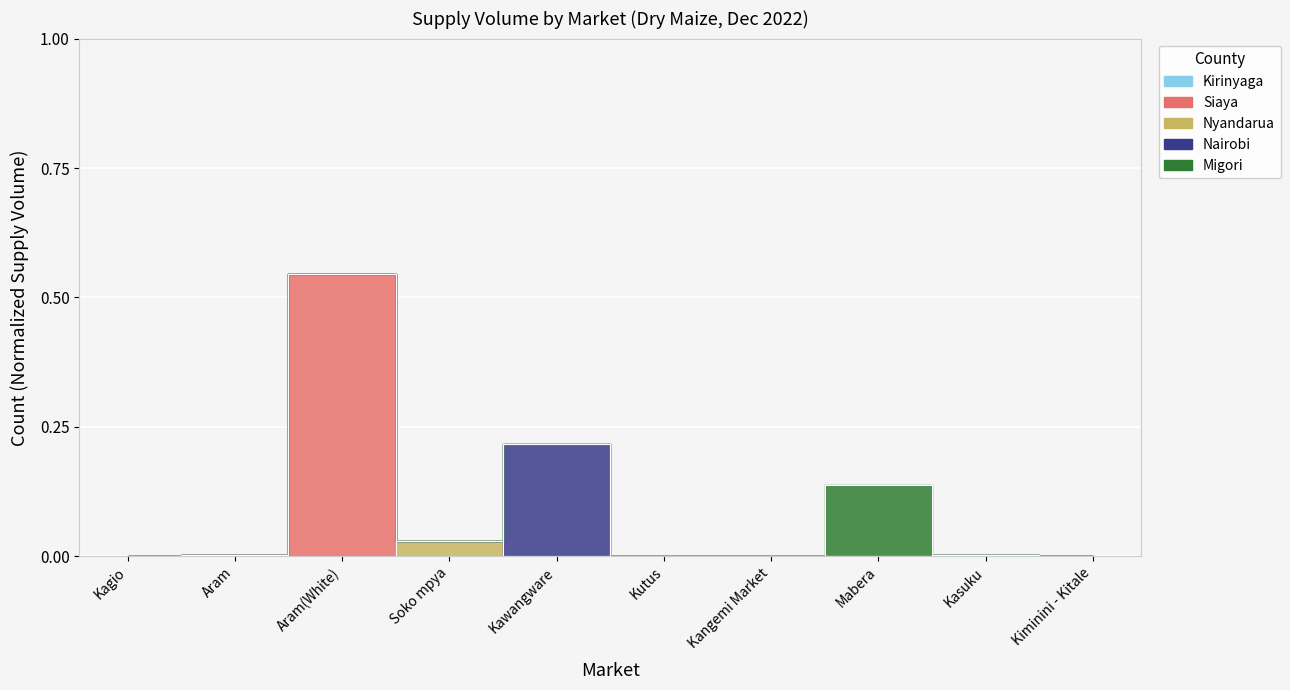

At which category does the chart reach its minimum across all series?

Kagio